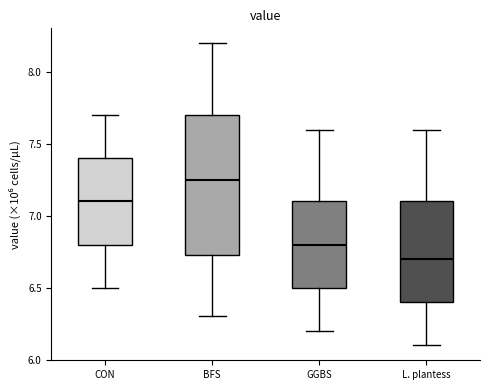

Which box's median line is the highest?

BFS